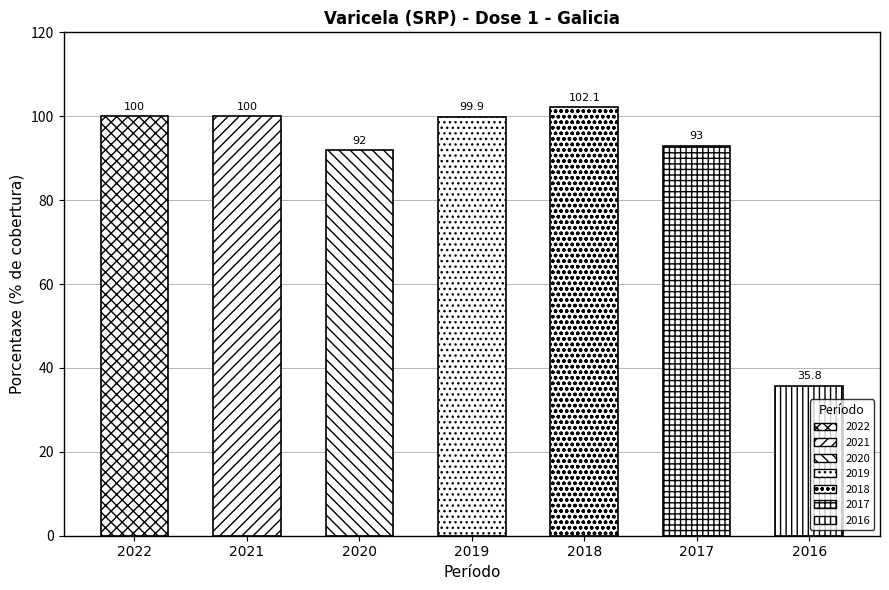

Count the number of values greater than 99.

4